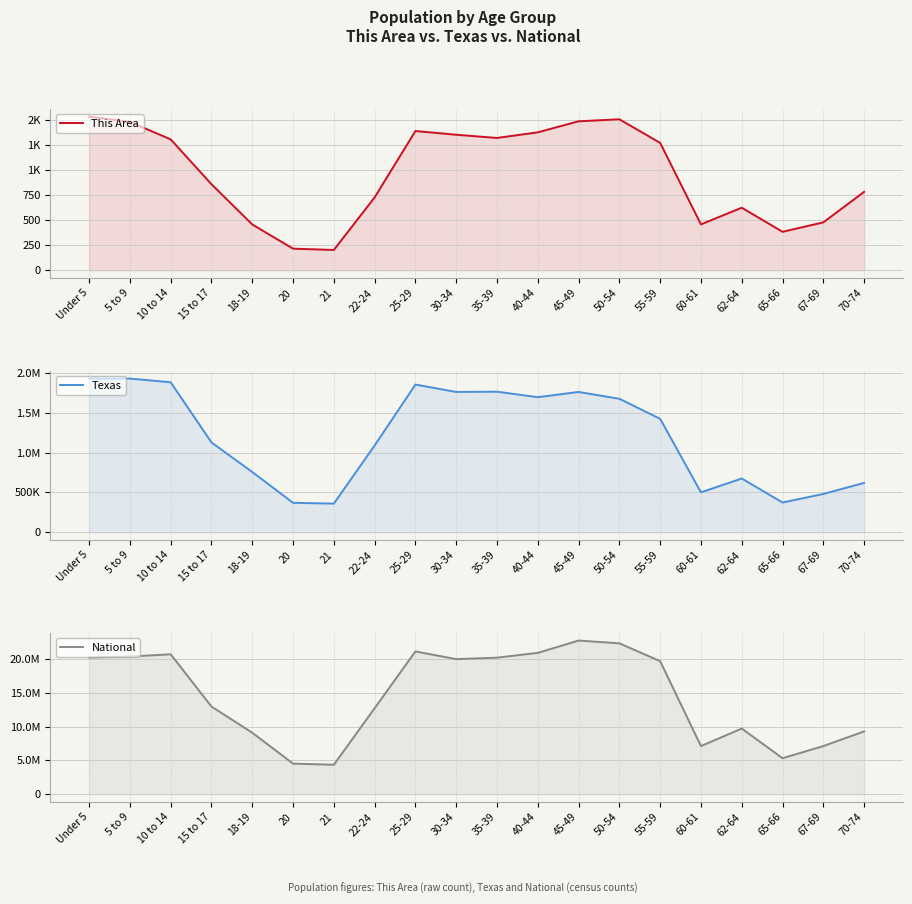

Reading left to right, transcribe all the data shown in this chart.

This Area: Under 5=1531	5 to 9=1478	10 to 14=1304	15 to 17=857	18-19=456	20=215	21=202	22-24=726	25-29=1387	30-34=1350	35-39=1318	40-44=1374	45-49=1484	50-54=1504	55-59=1269	60-61=457	62-64=623	65-66=383	67-69=477	70-74=781
Texas: Under 5=1928473	5 to 9=1928234	10 to 14=1881883	15 to 17=1127234	18-19=755890	20=369040	21=359015	22-24=1089024	25-29=1853039	30-34=1760434	35-39=1763587	40-44=1694795	45-49=1760467	50-54=1674869	55-59=1422924	60-61=500523	62-64=674244	65-66=373062	67-69=480038	70-74=619156
National: Under 5=20201362	5 to 9=20348657	10 to 14=20677194	15 to 17=12954254	18-19=9086089	20=4519129	21=4354294	22-24=12712576	25-29=21101849	30-34=19962099	35-39=20179642	40-44=20890964	45-49=22708591	50-54=22298125	55-59=19664805	60-61=7113727	62-64=9704197	65-66=5319902	67-69=7115361	70-74=9278166